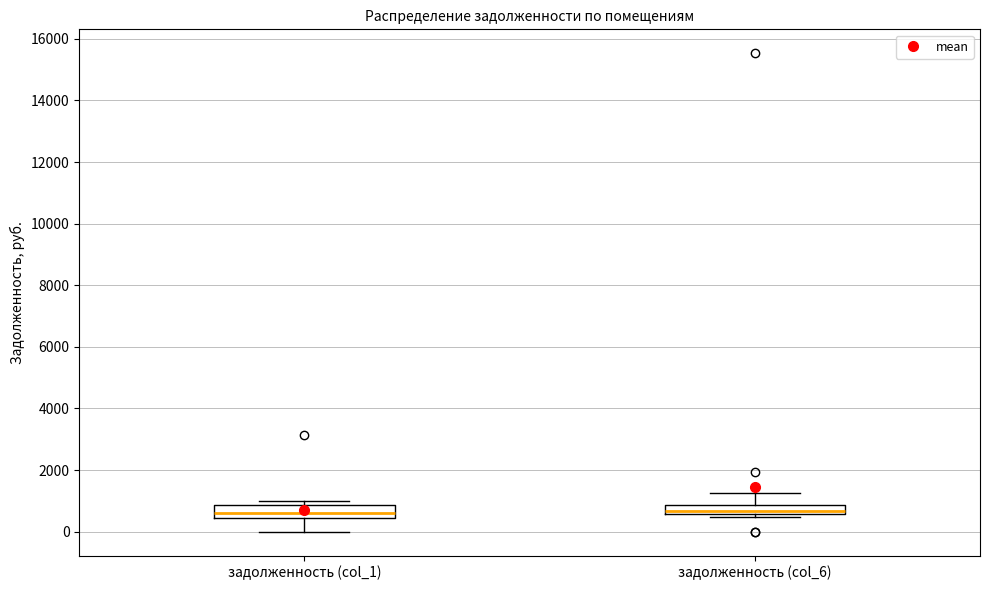

Where is the lower edge of the box for задолженность (col_6) on the y-axis? The values are not printed on the chart, so give them approximately, as read against the axis.

600